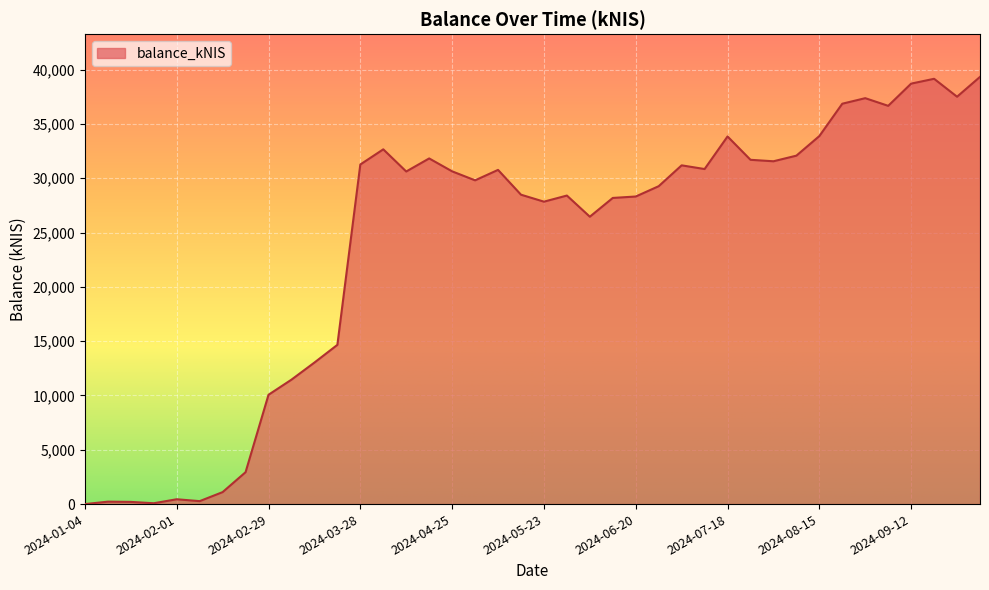

What is the difference between the maximum and minimum values?

39327.0